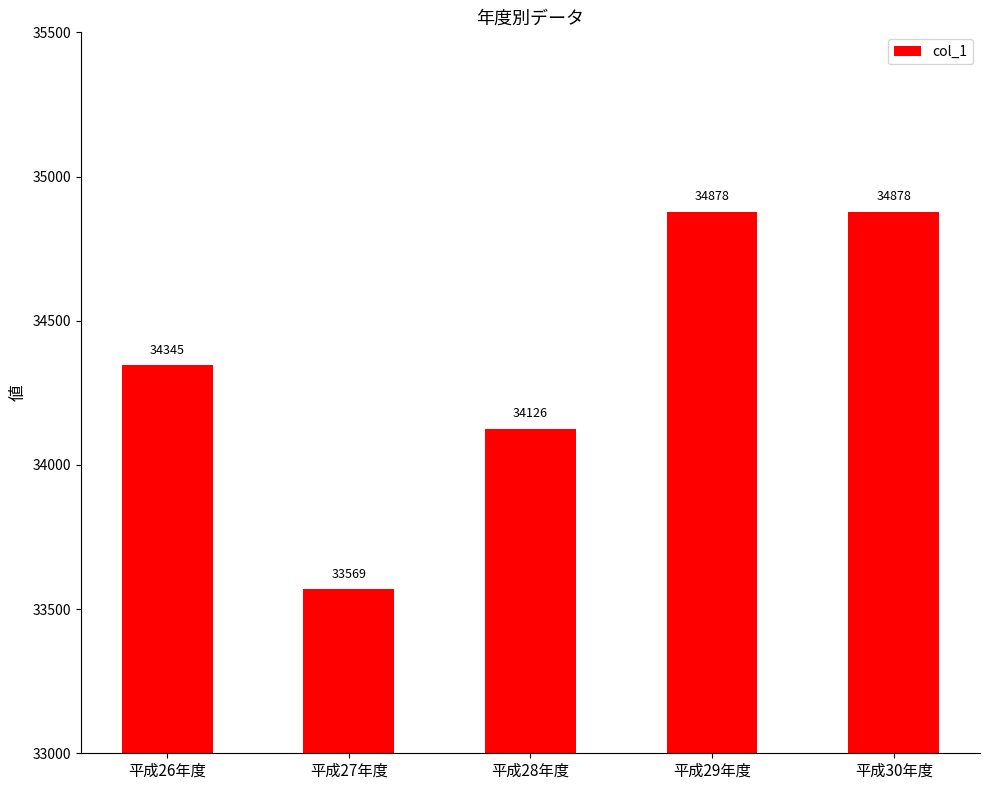

What is the label of the 2nd bar from the right?

平成29年度